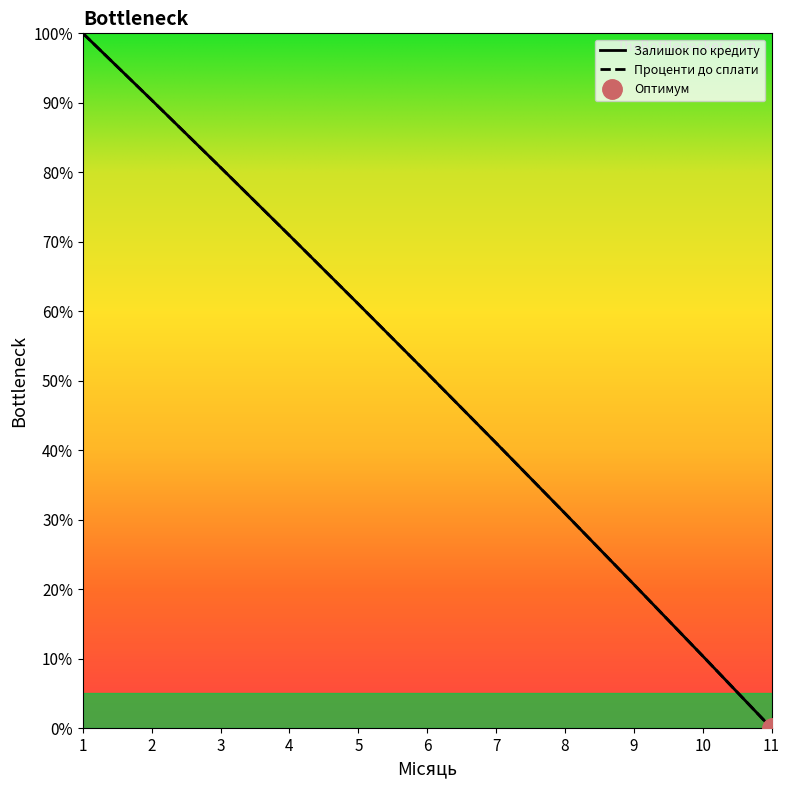

Between which two adjacent categories do Залишок по кредиту and Проценти до сплати first intersect?

5 and 6